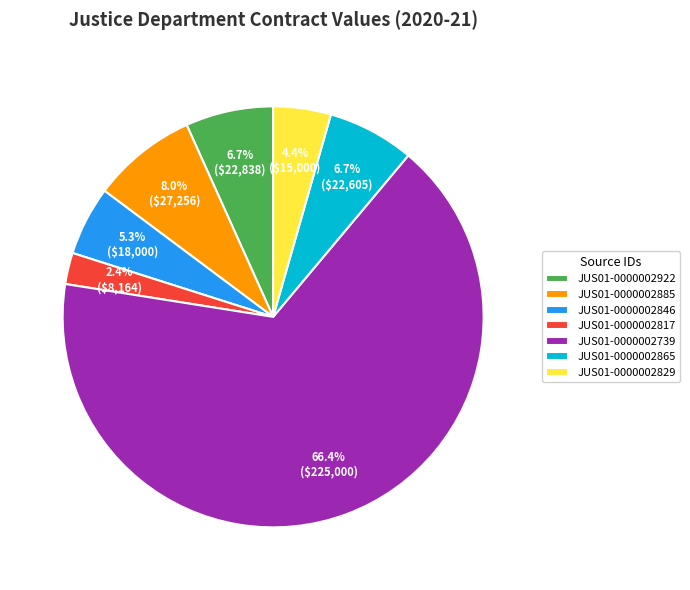

Is there any slice that represents more than half of the pie?

Yes